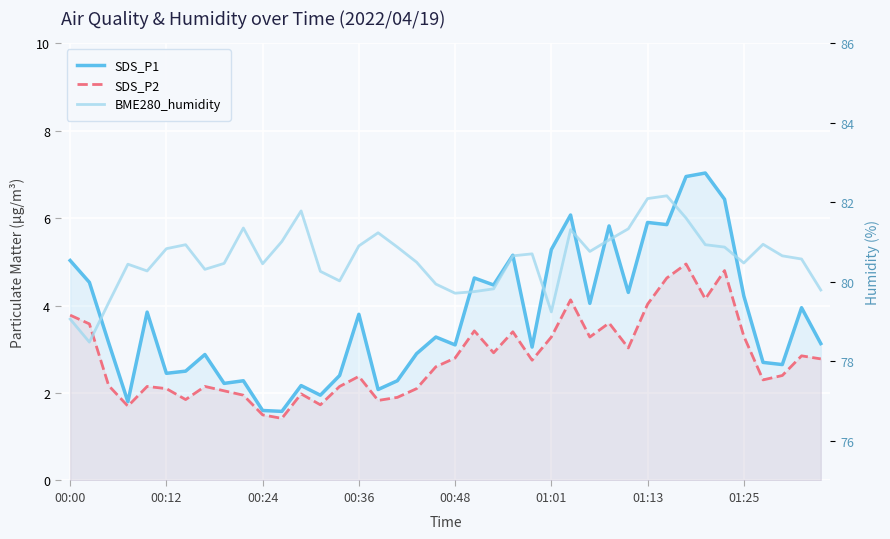

True or false: SDS_P2 and SDS_P1 cross at least once.

False